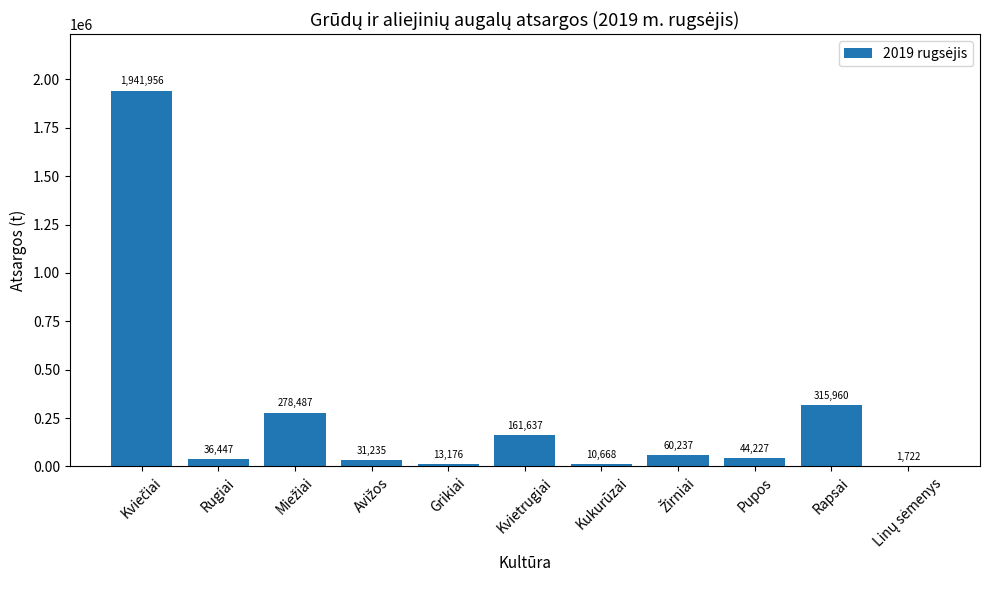

What value does the data have at Kukurūzai?

10668.1